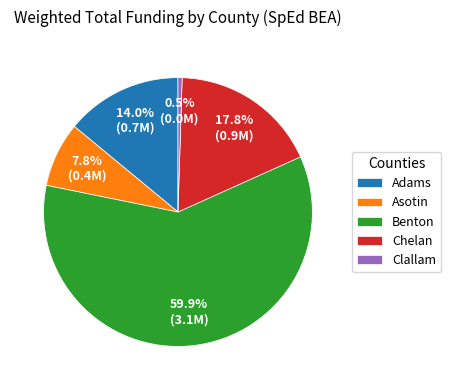

Between Adams and Clallam, which is larger?

Adams